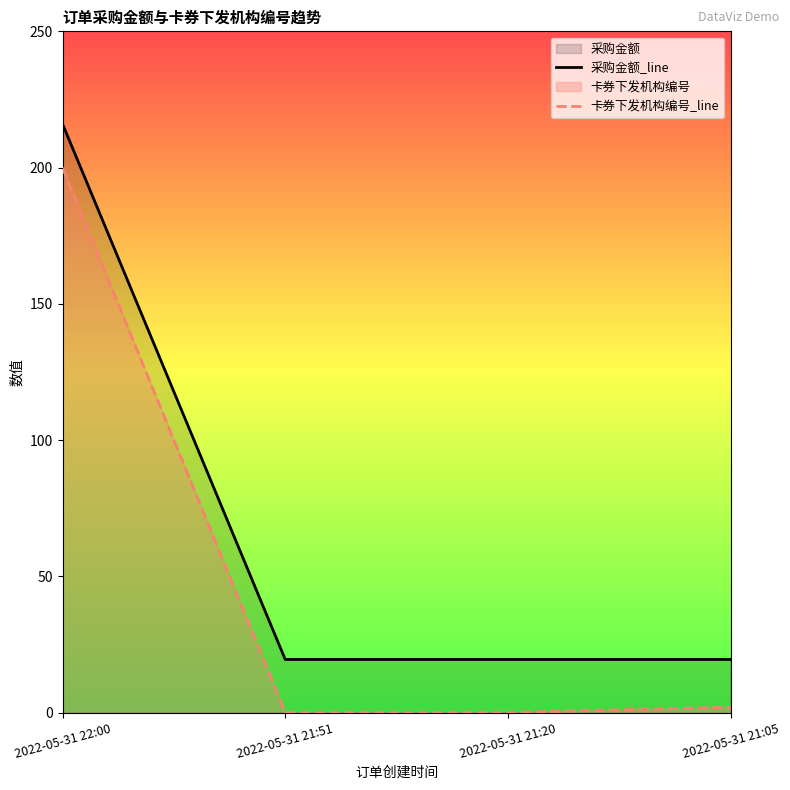

Which series has the widest spread of values?

卡券下发机构编号_line